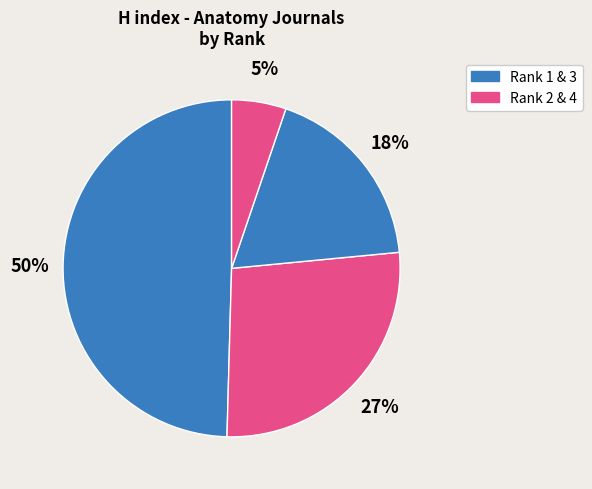

How many slices are in this pie chart?

4